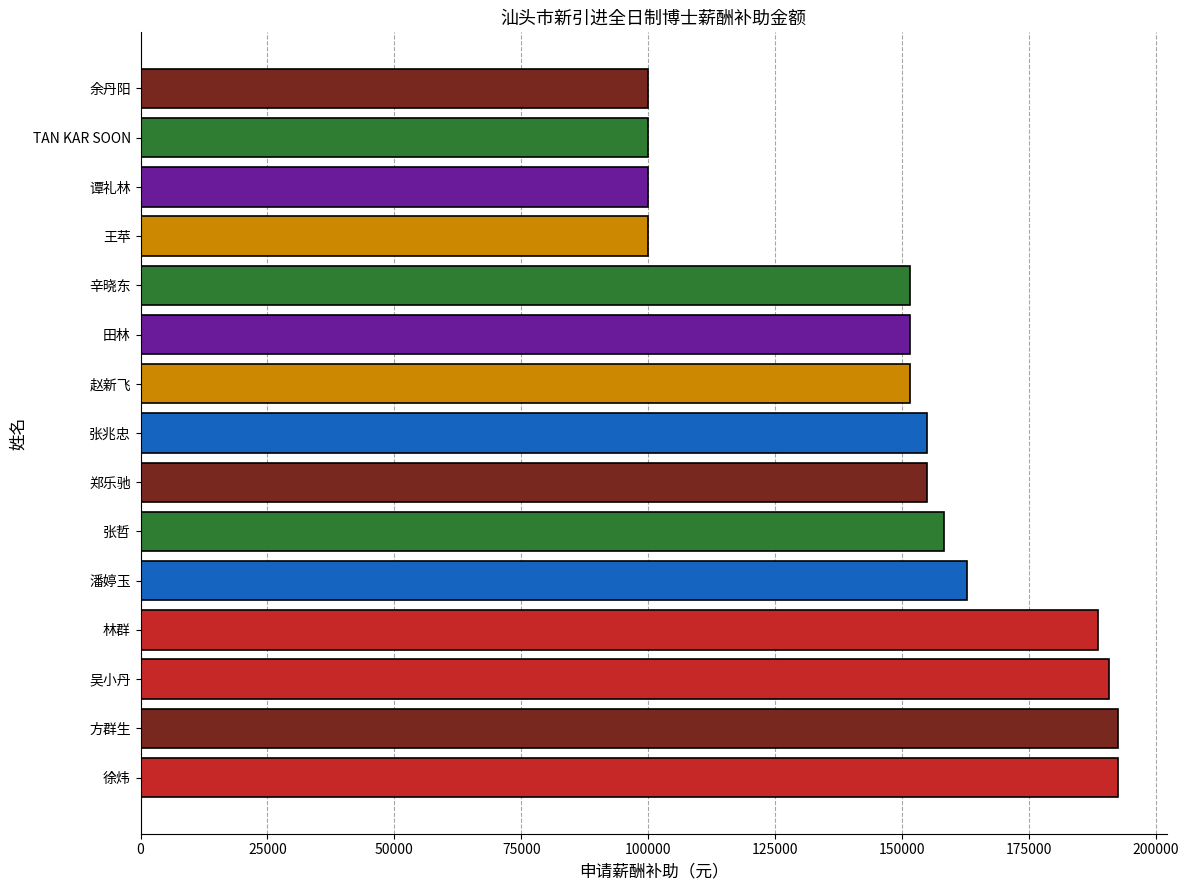

How many categories are shown in the chart?

15